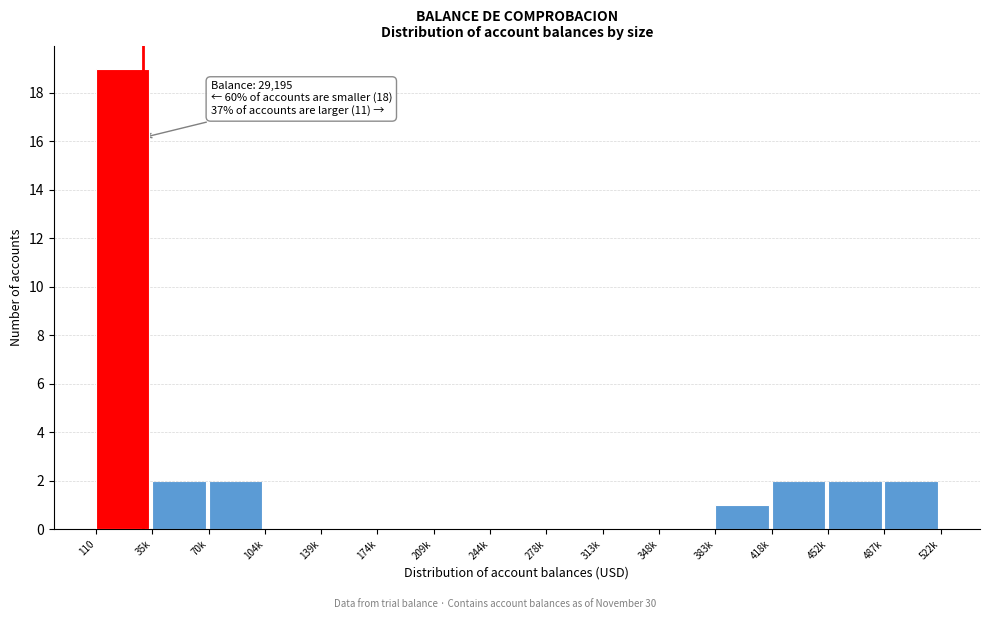

Reading left to right, transcribe all the data shown in this chart.

110=19	35k=2	70k=2	104k=0	139k=0	174k=0	209k=0	244k=0	278k=0	313k=0	348k=0	383k=1	418k=2	452k=2	487k=2